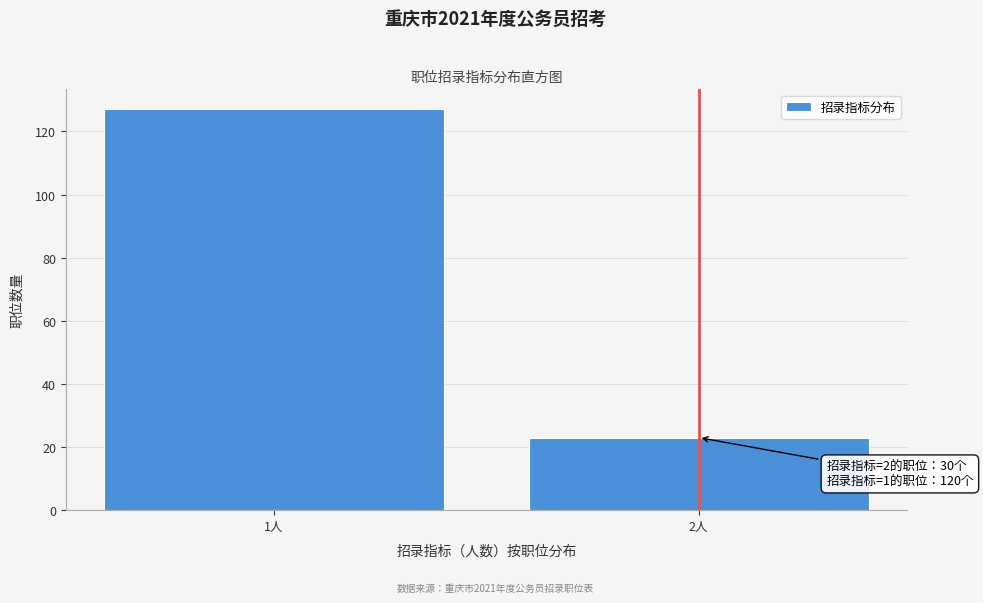

Reading left to right, what are all the values shown in this chart?

127	23